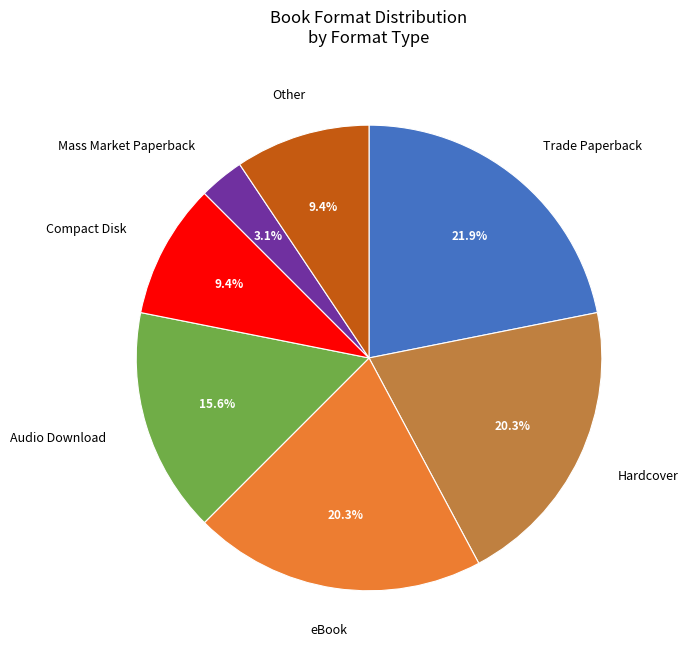

Count the number of slices in the pie.

7